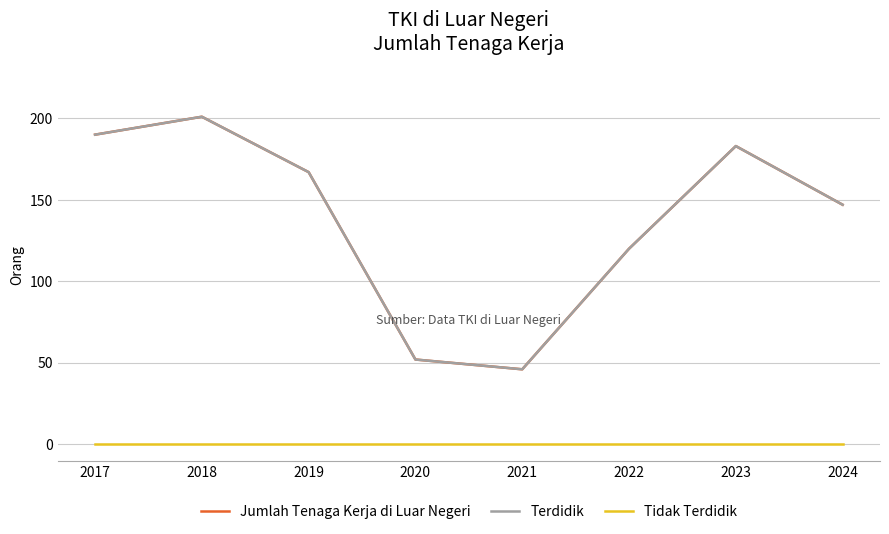

Does the chart display data point markers on the line(s)?

No